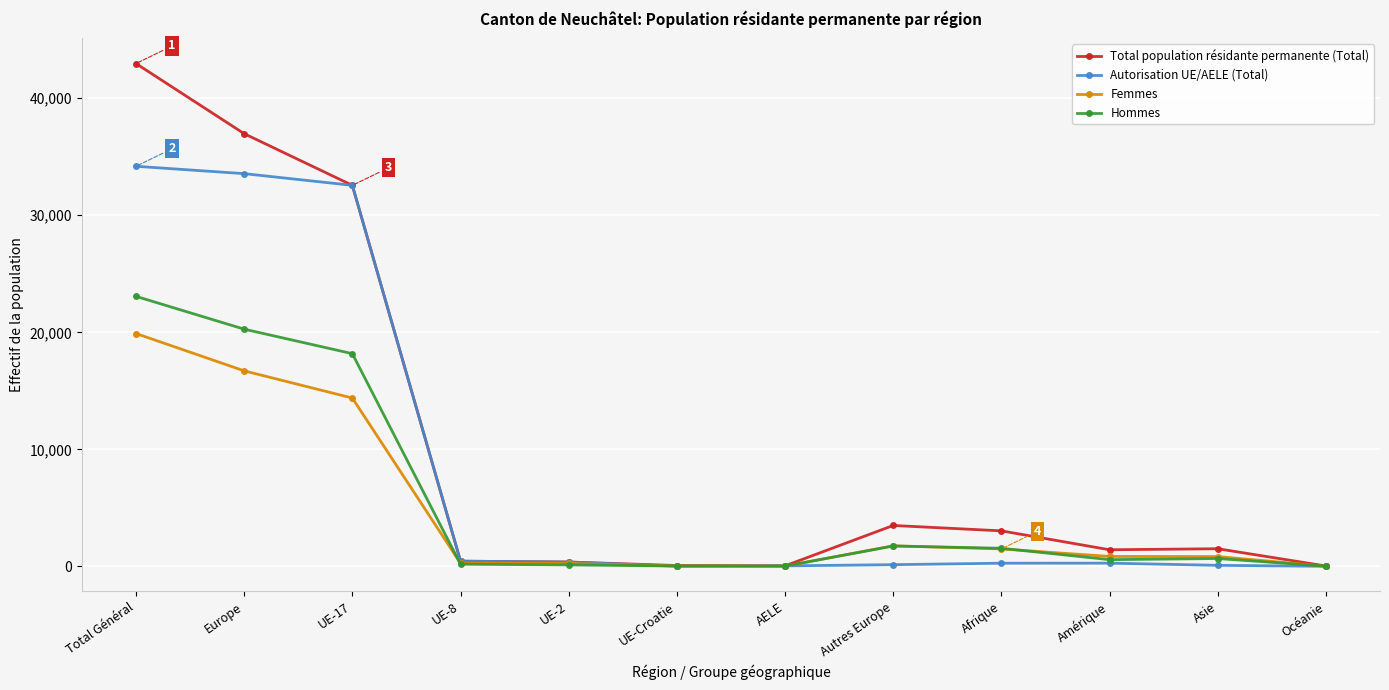

True or false: Total population résidante permanente (Total) has more than 0 points higher than both neighbors.

True